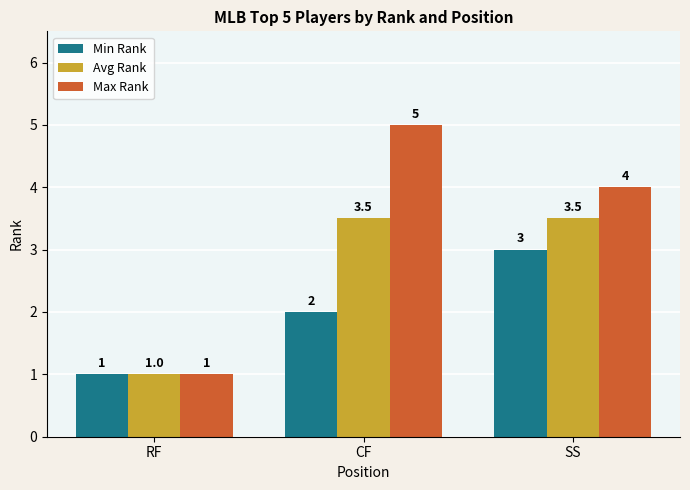

Reading left to right, transcribe all the data shown in this chart.

Min Rank: 1.0	2.0	3.0
Avg Rank: 1.0	3.5	3.5
Max Rank: 1.0	5.0	4.0